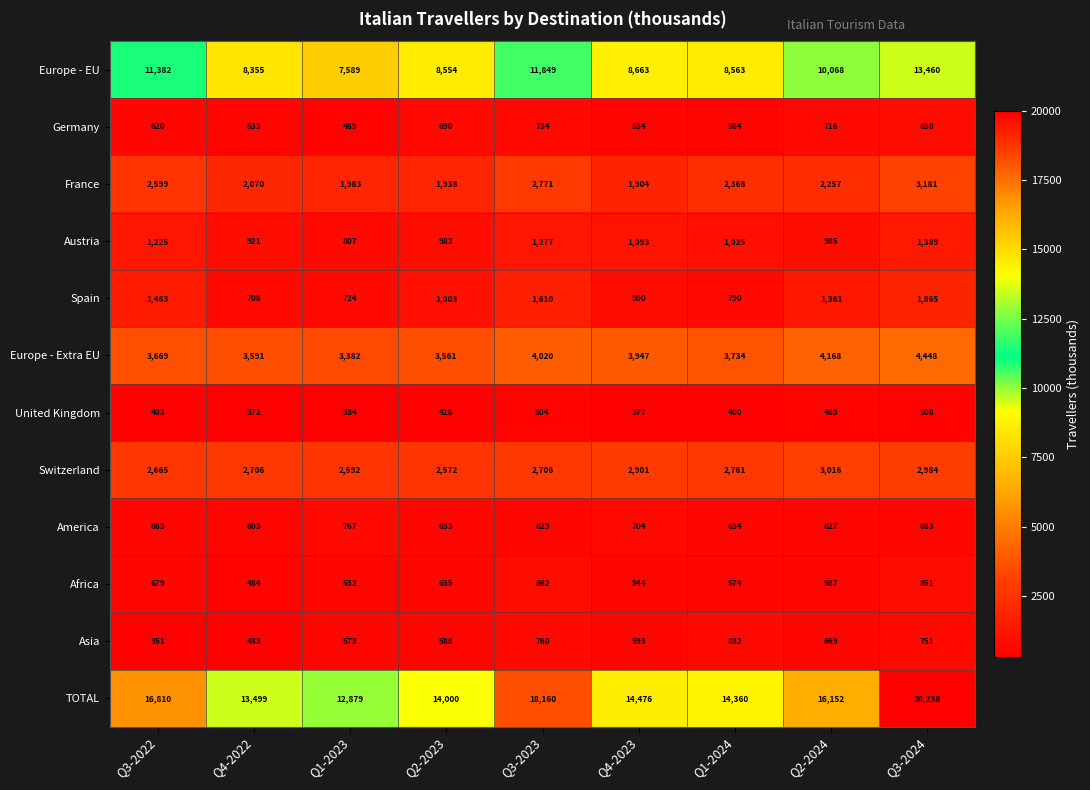

What is the difference between the maximum and minimum values in the United Kingdom series?

174